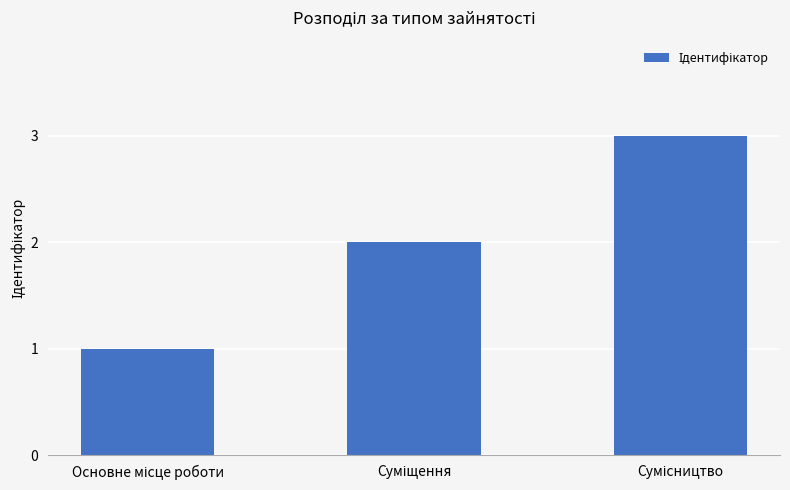

How many data points are less than 2?

1